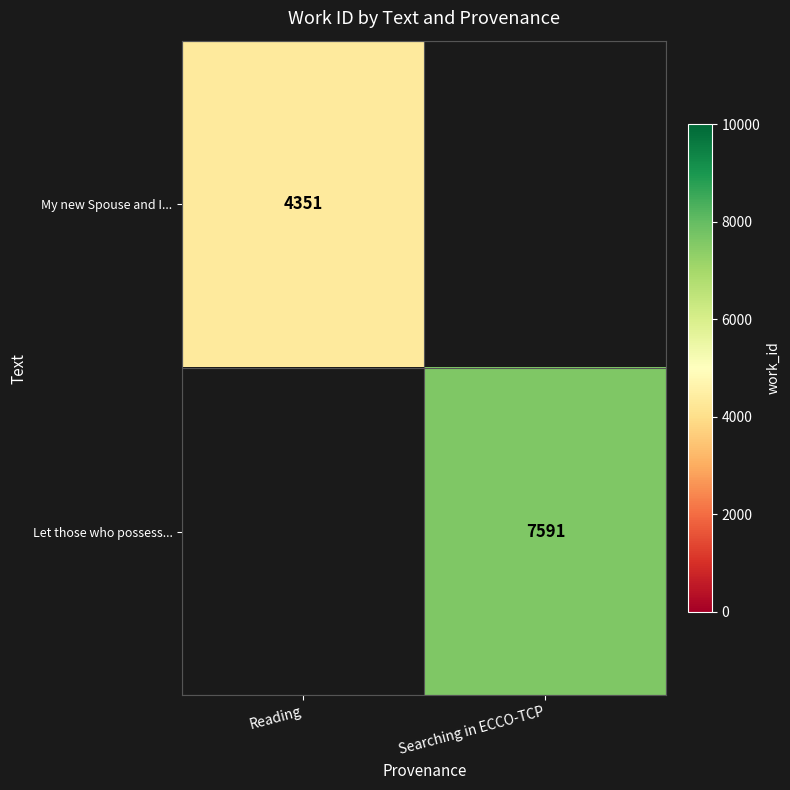

What is the minimum value shown in the chart?

4351.0